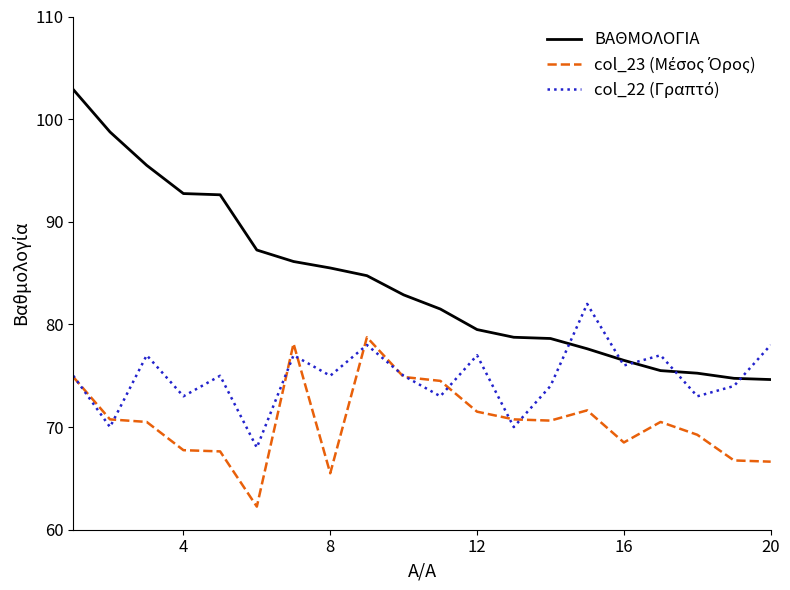

Which series has the largest range (max minus min)?

ΒΑΘΜΟΛΟΓΙΑ